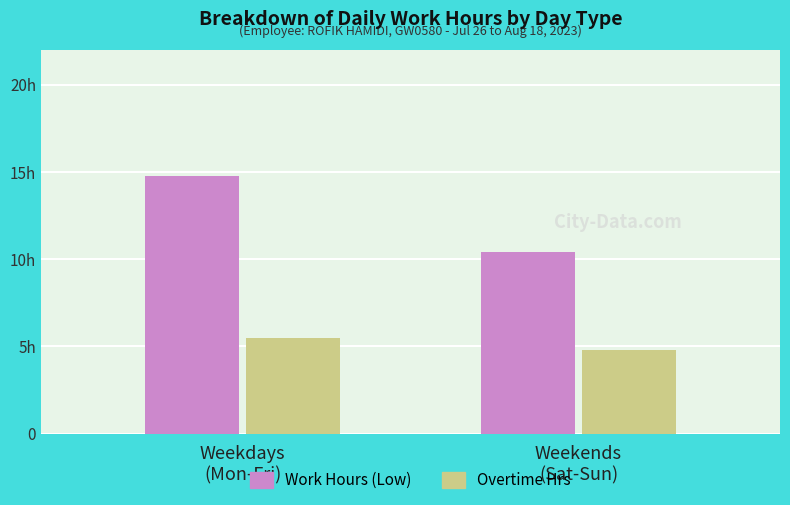

Are the bars horizontal?

No